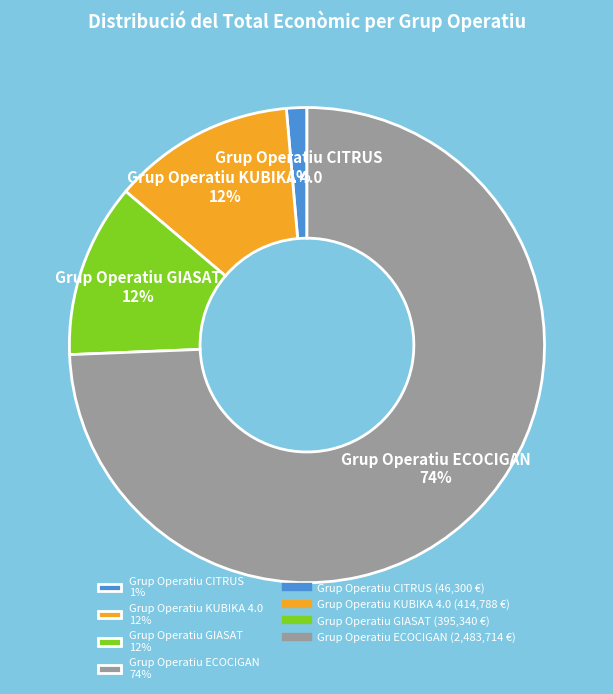

To the nearest percent, what is the combined percentage of Grup Operatiu CITRUS and Grup Operatiu GIASAT?

13%